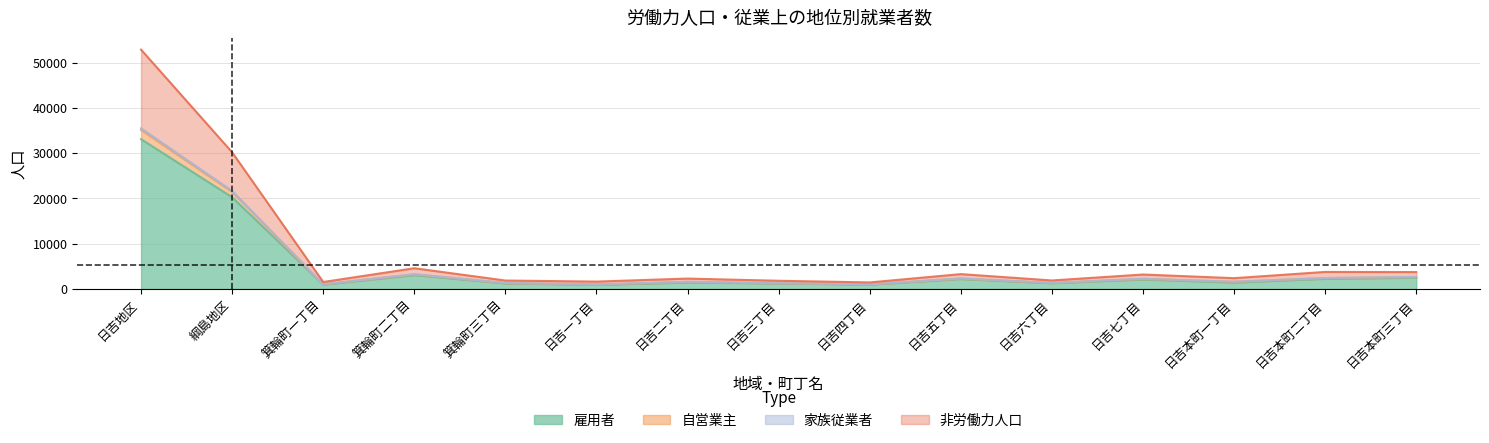

What position from the right is 日吉一丁目?

10